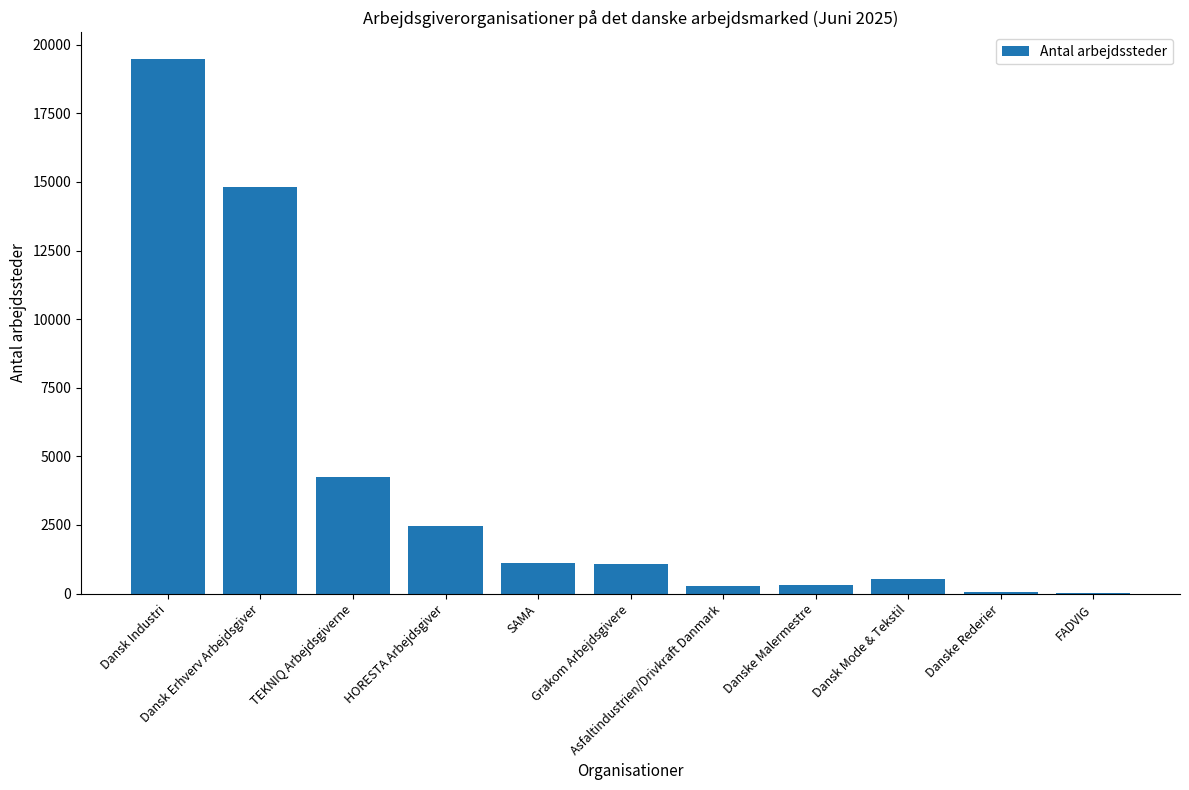

What is the maximum value shown in the chart?

19475